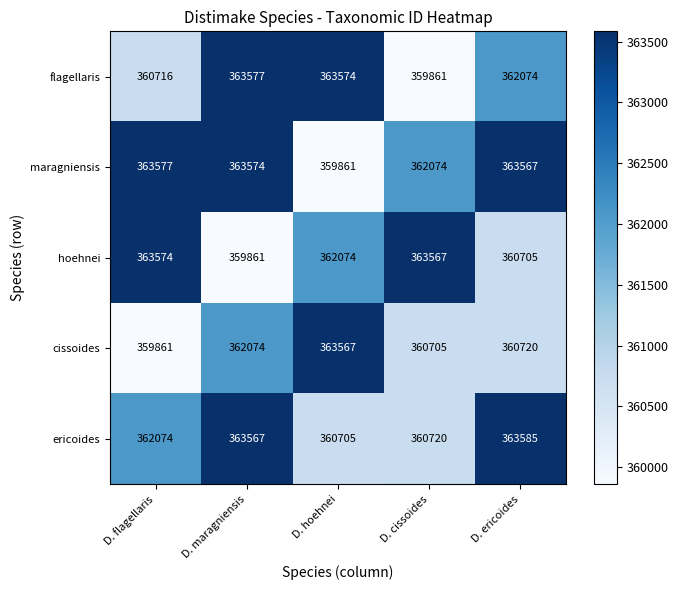

What is the spread (max minus min) of values at D. maragniensis?

3716